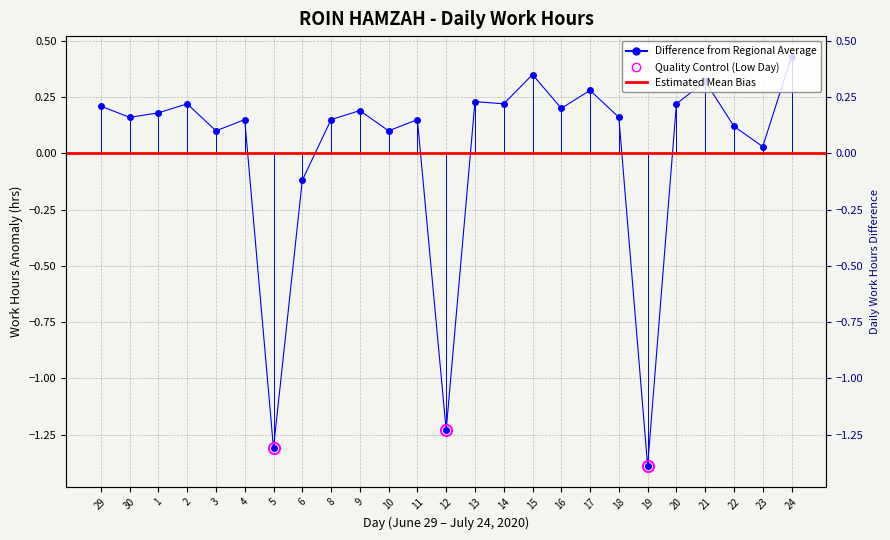

What is the approximate value at 1?

0.2